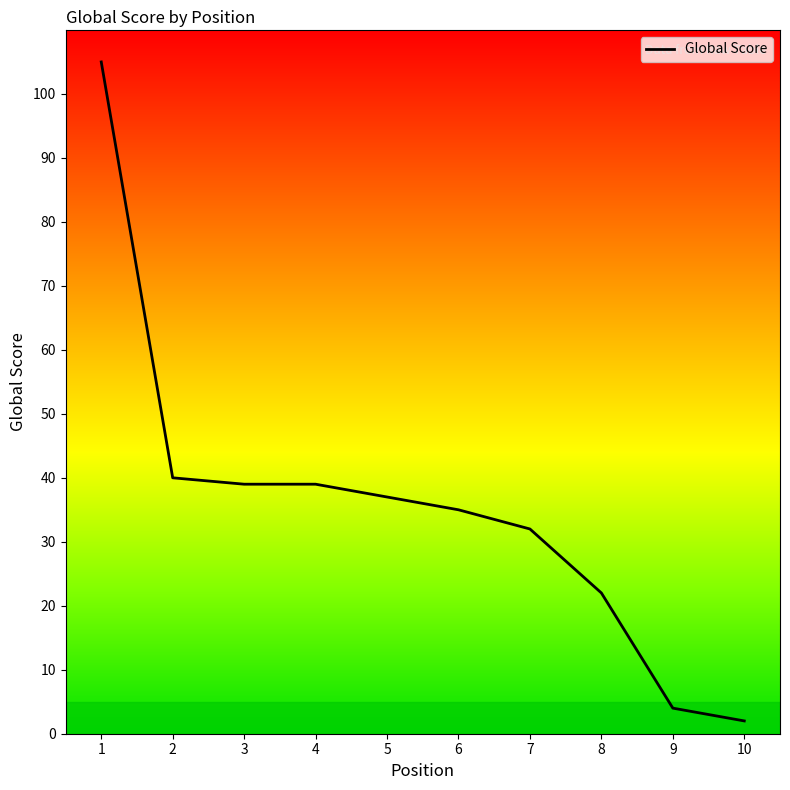

What is the greatest value displayed?

105